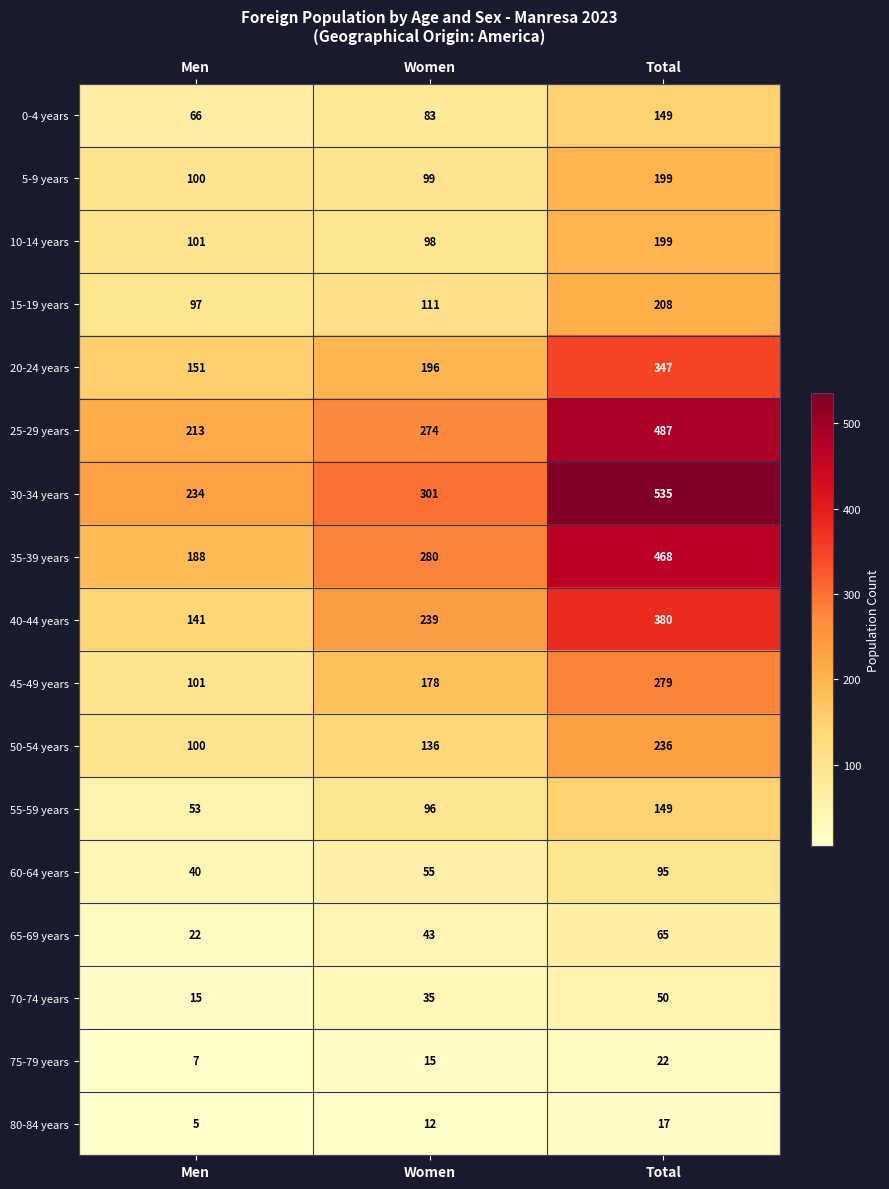

What is the spread (max minus min) of values at Total?

518